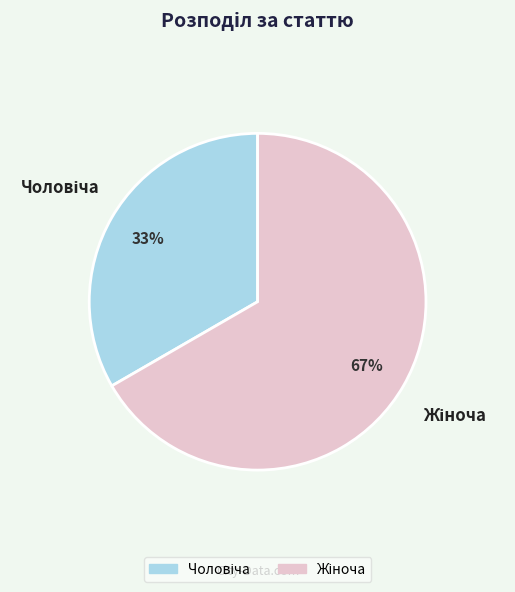

Does any single category account for the majority?

Yes